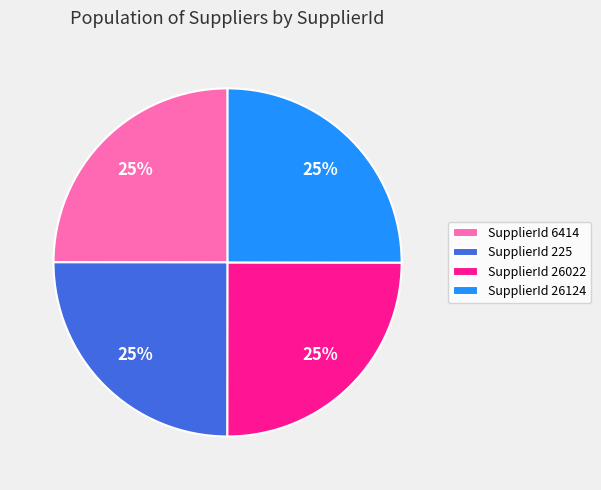

To the nearest percent, what is the combined percentage of SupplierId 26022 and SupplierId 225?

50%